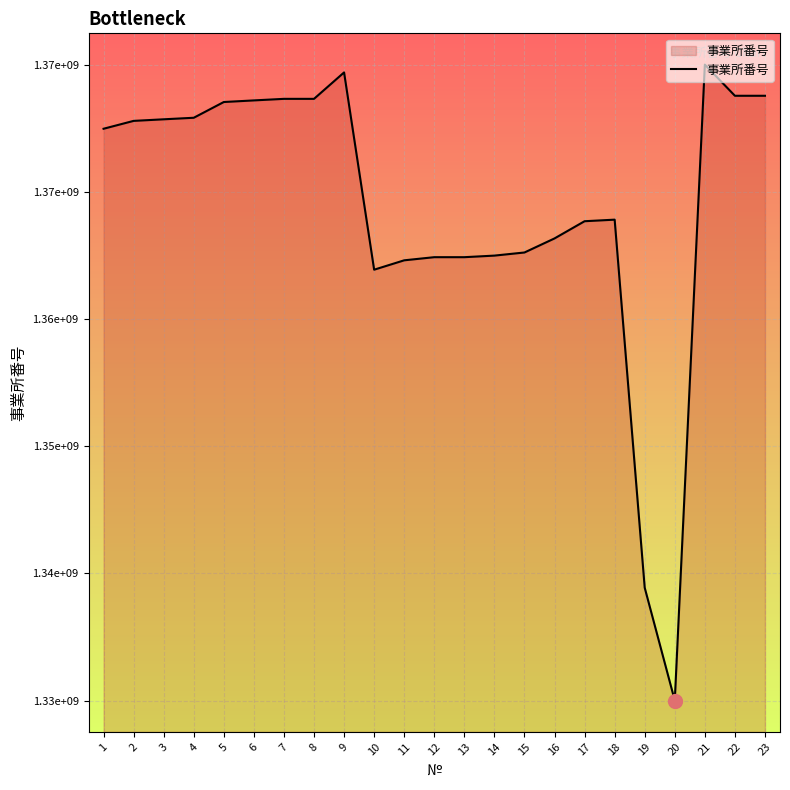

Is this an area chart (filled region under the line)?

Yes